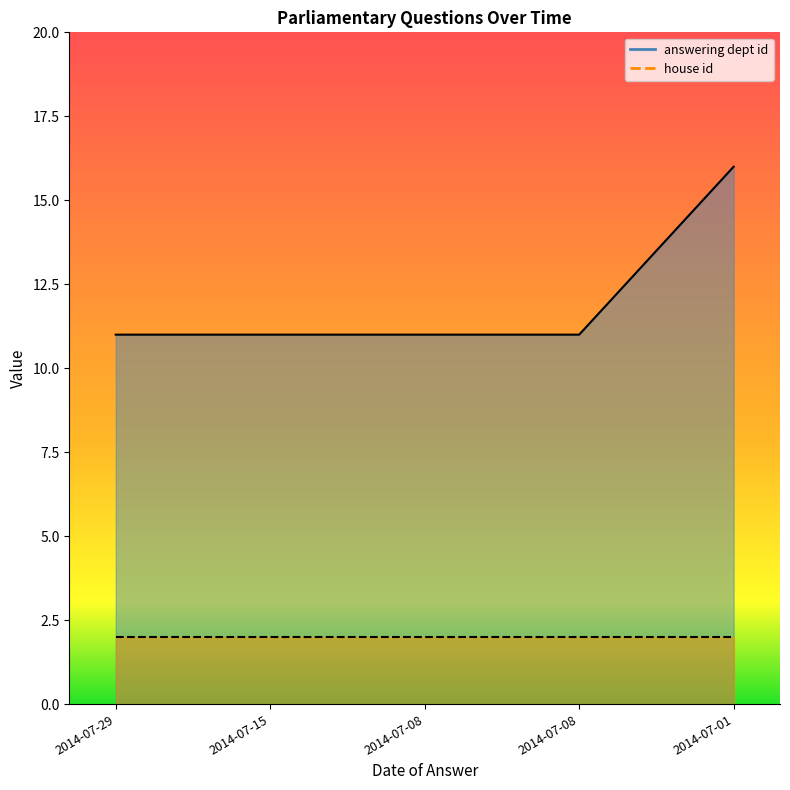

Reading right to left, transcribe all the data shown in this chart.

2014-07-01=16	2014-07-08=11	2014-07-08=11	2014-07-15=11	2014-07-29=11